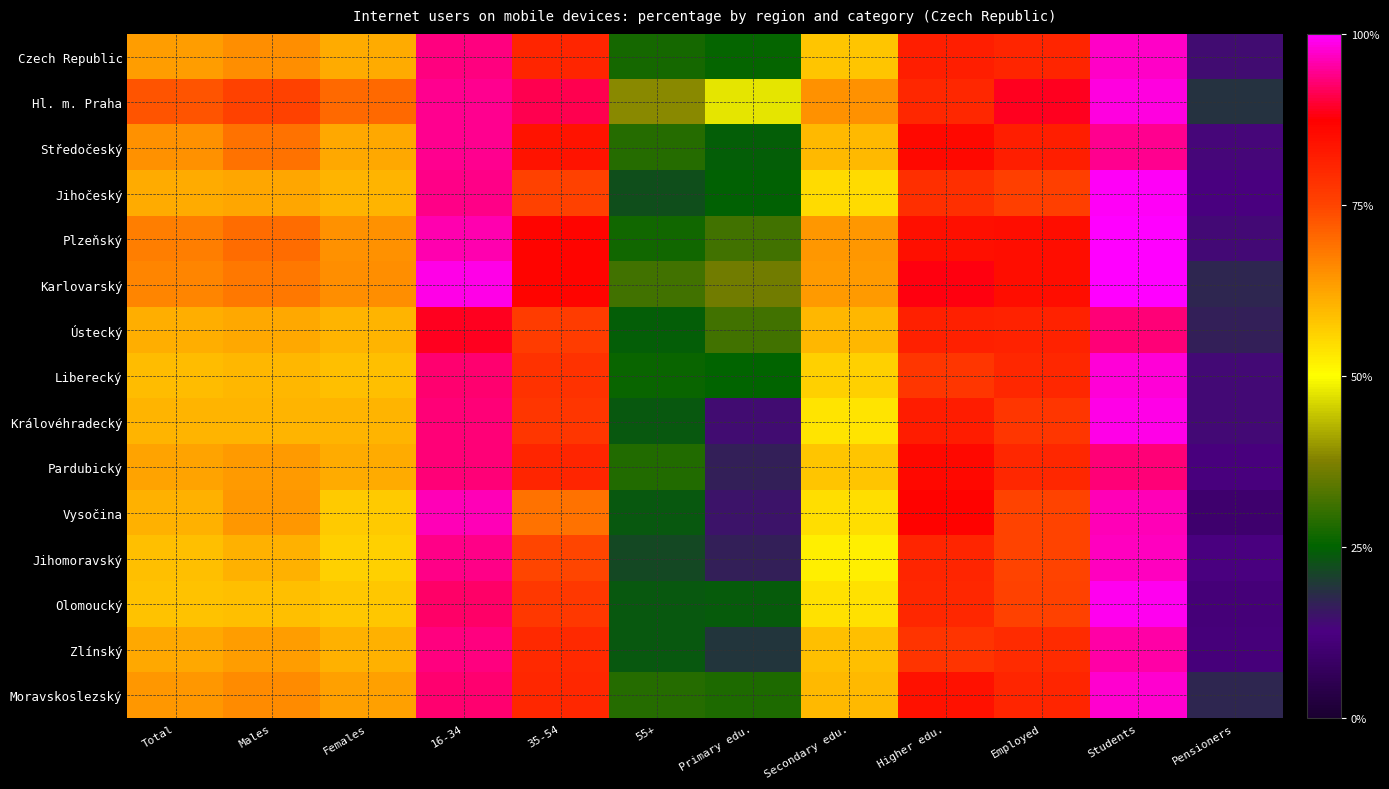

At how many categories does at least one series exceed 51?

9